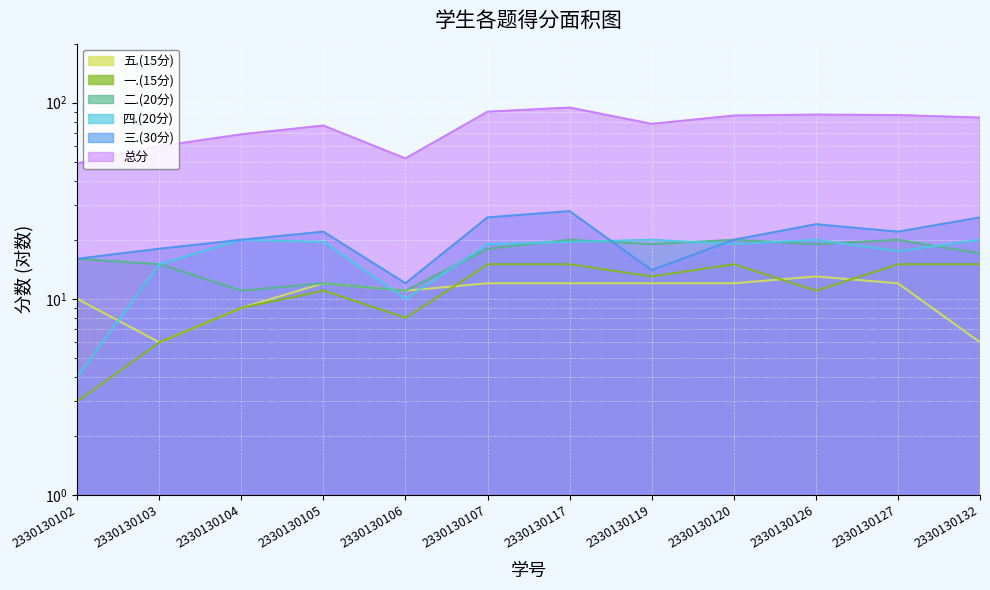

List the series in order of their peak value, highest first.

总分, 三.(30分), 四.(20分), 二.(20分), 一.(15分), 五.(15分)